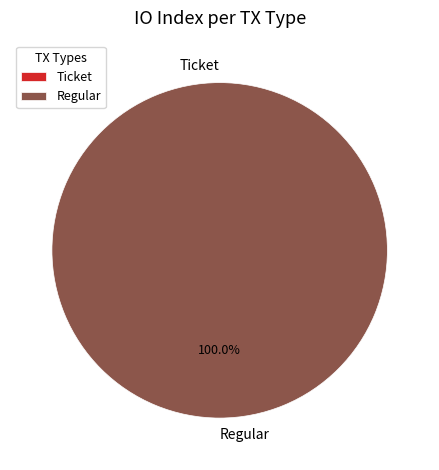

Do Ticket and Regular together represent more than half of the pie?

Yes